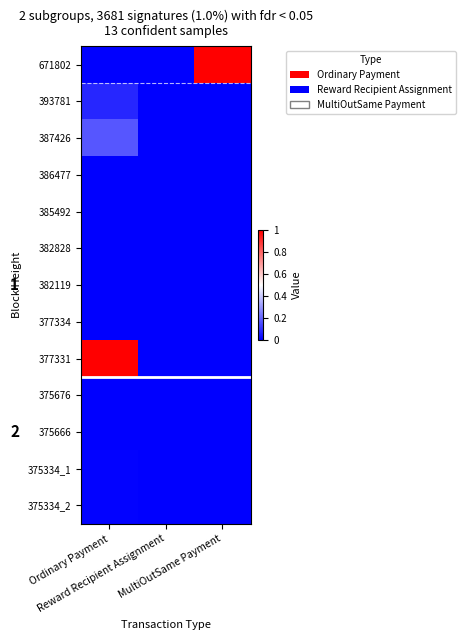

What is the sum of all 387426 values?

0.2